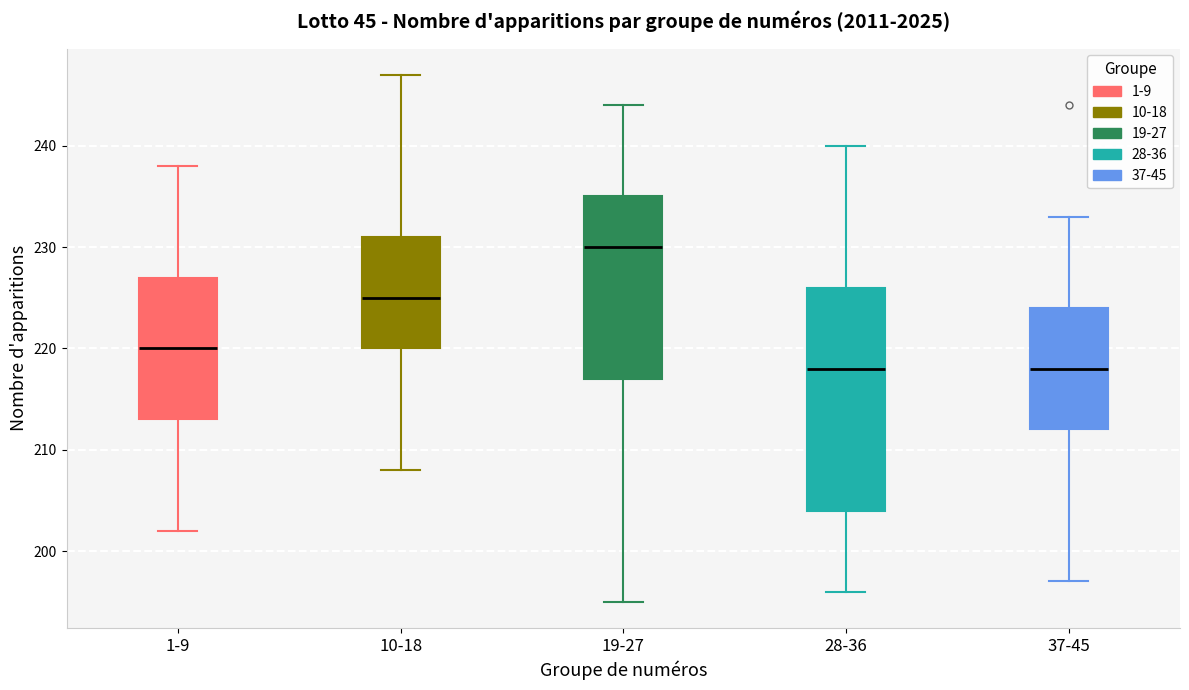

Which box has the highest median line?

19-27